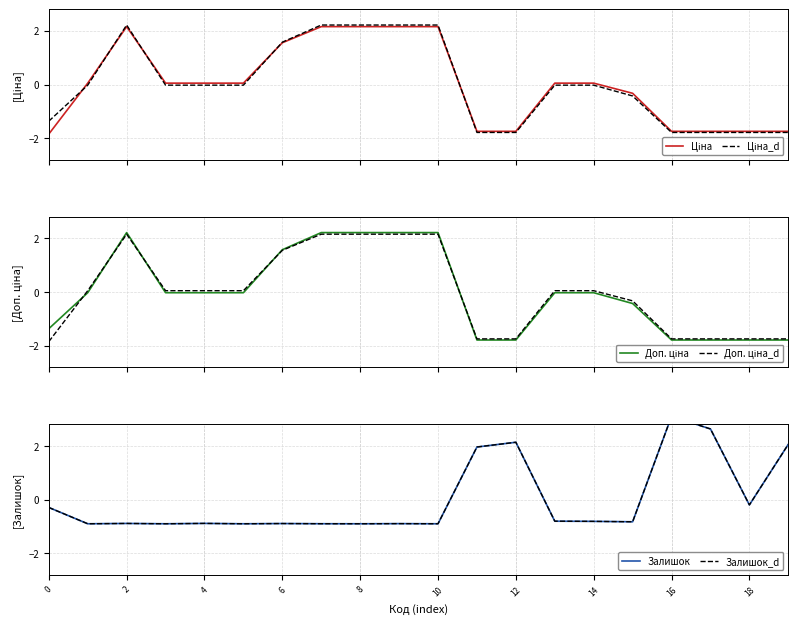

At how many categories does at least one series exceed 2?

9